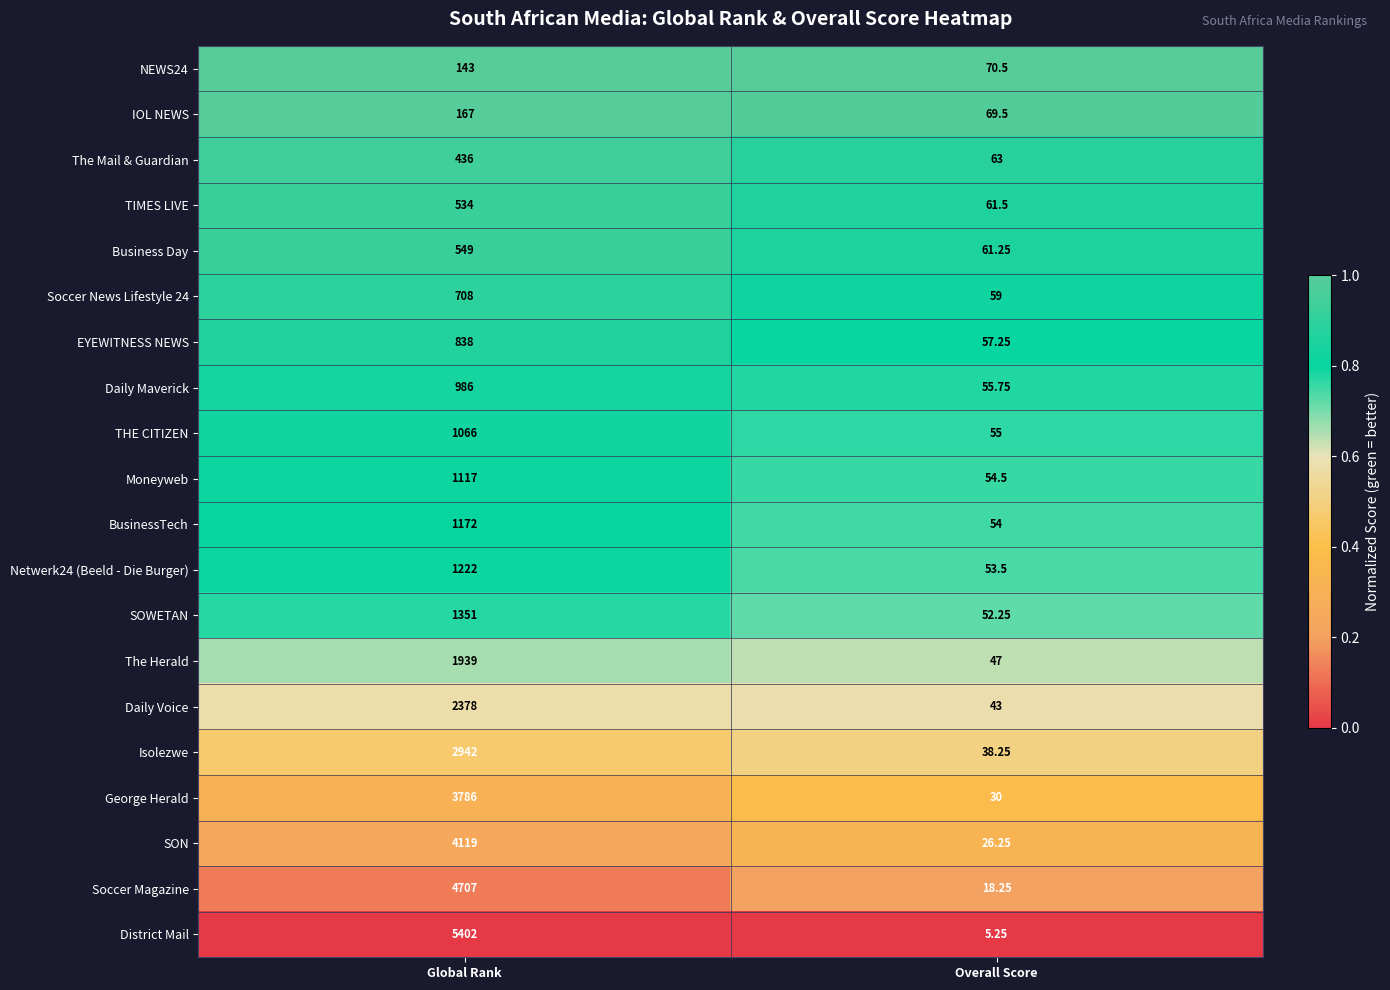

Which series has the largest range (max minus min)?

District Mail